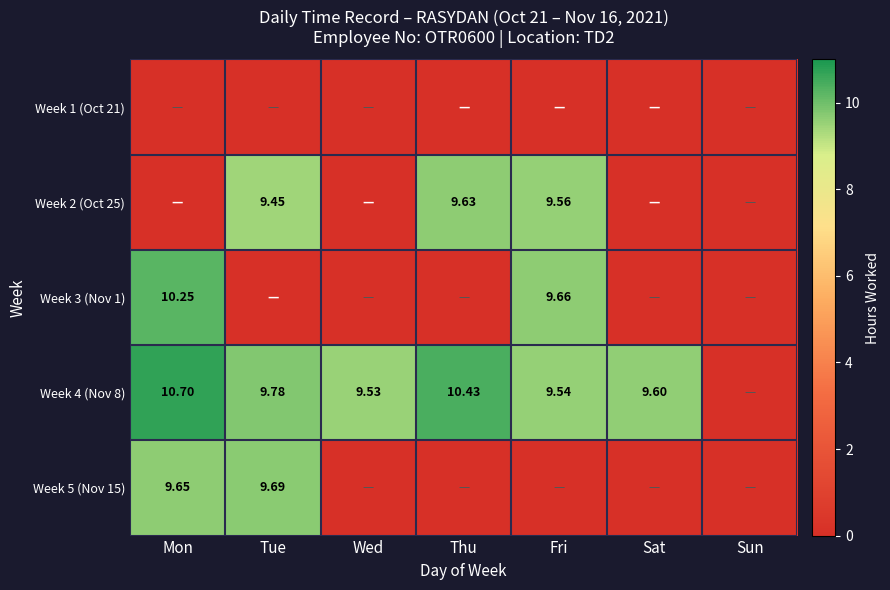

Between Tue and Wed, which is larger?

Tue